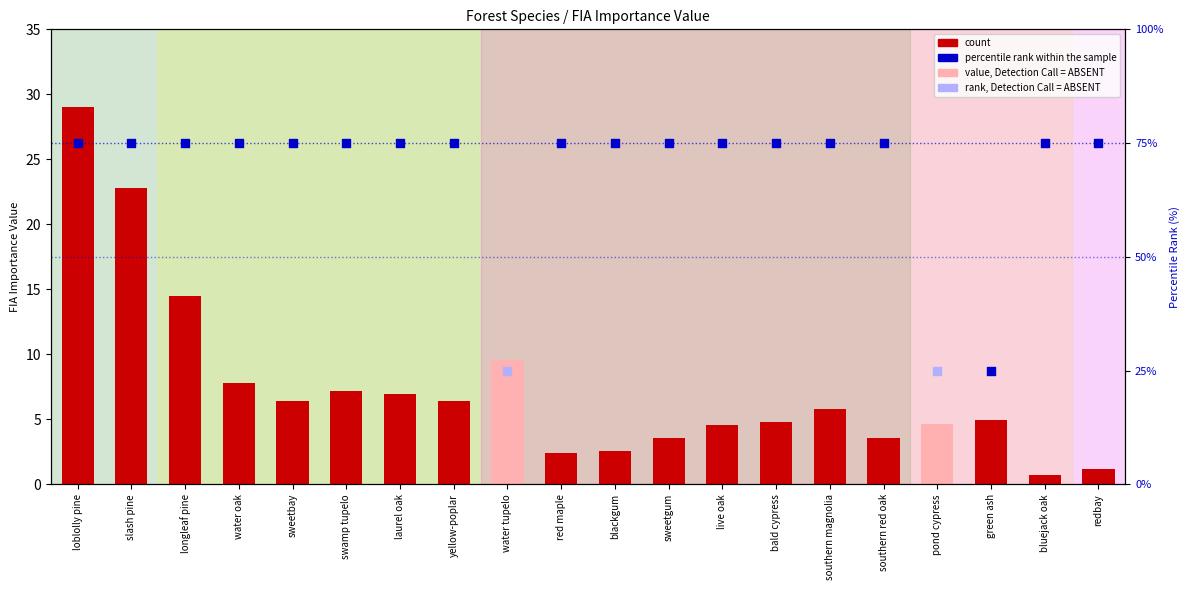

Between water oak and blackgum, which is larger?

water oak